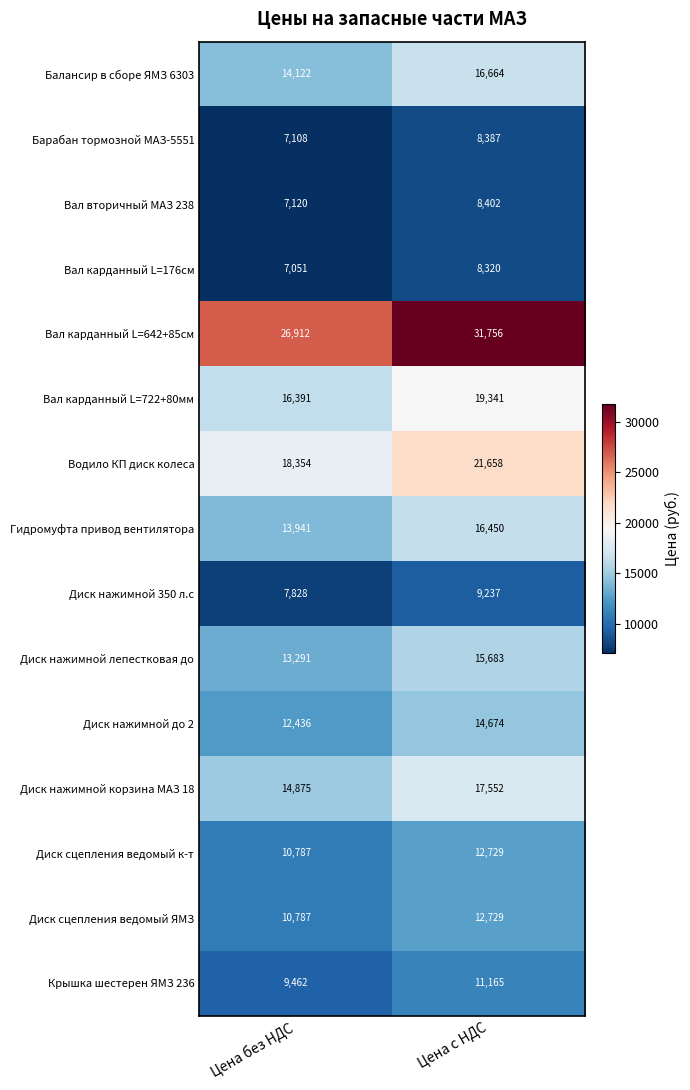

List the labels in order of Балансир в сборе ЯМЗ 6303 value, largest first.

Цена с НДС, Цена без НДС